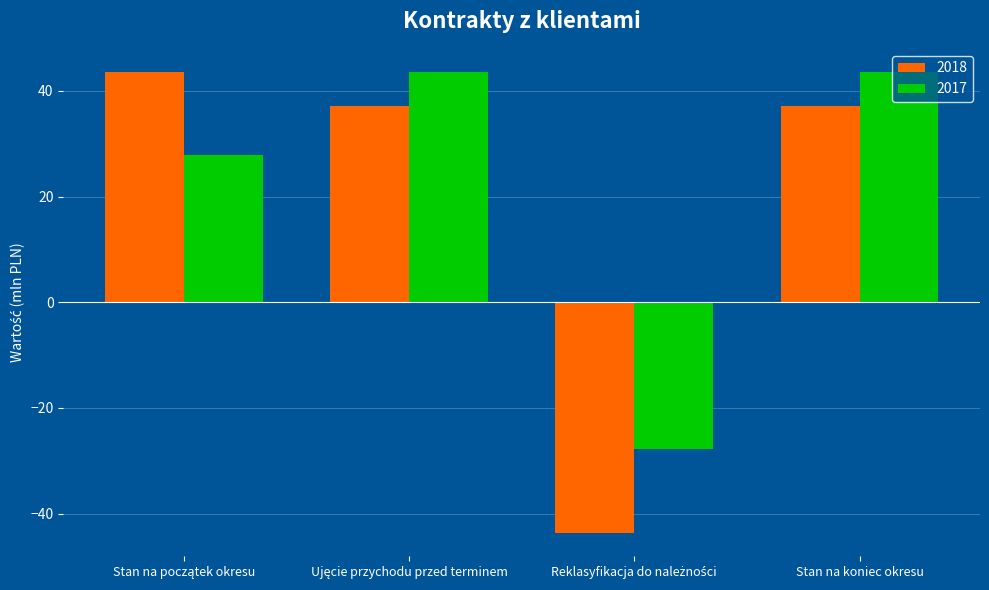

How many values in 2017 are below zero?

1